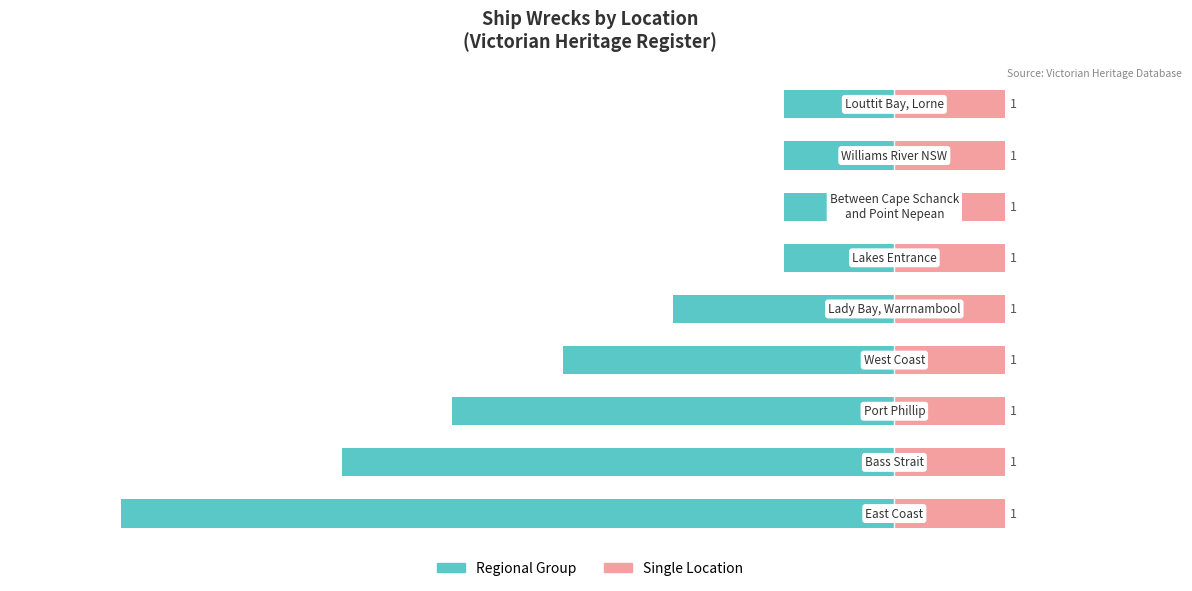

What is the value of the Regional Group bar at the 8th from the left?

-1.0